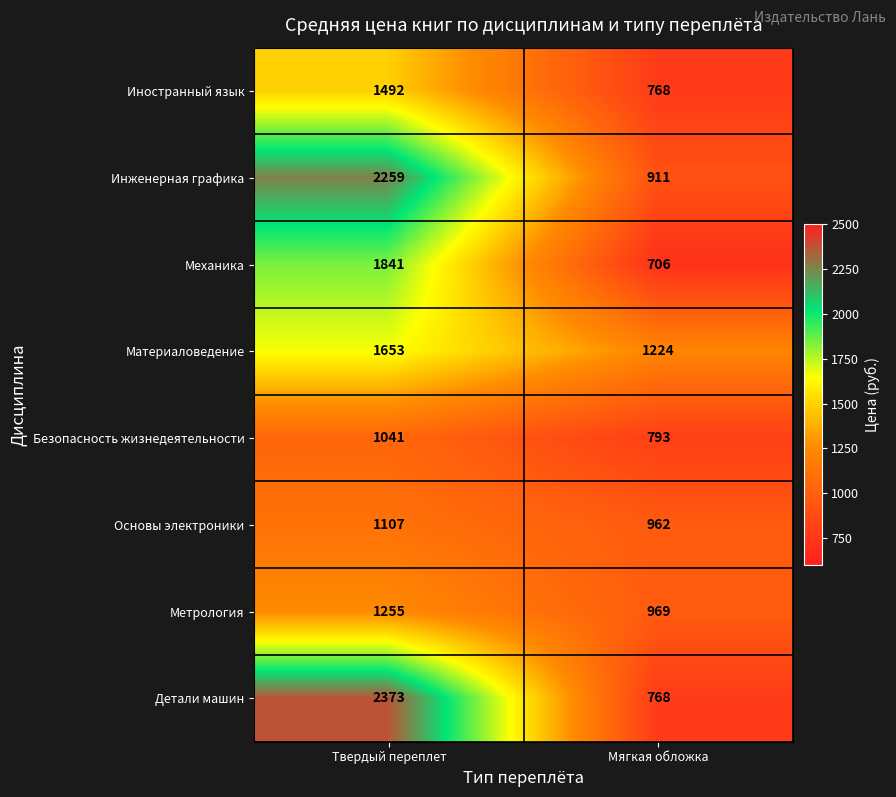

Between Твердый переплет and Мягкая обложка, which series saw the biggest shift?

Детали машин